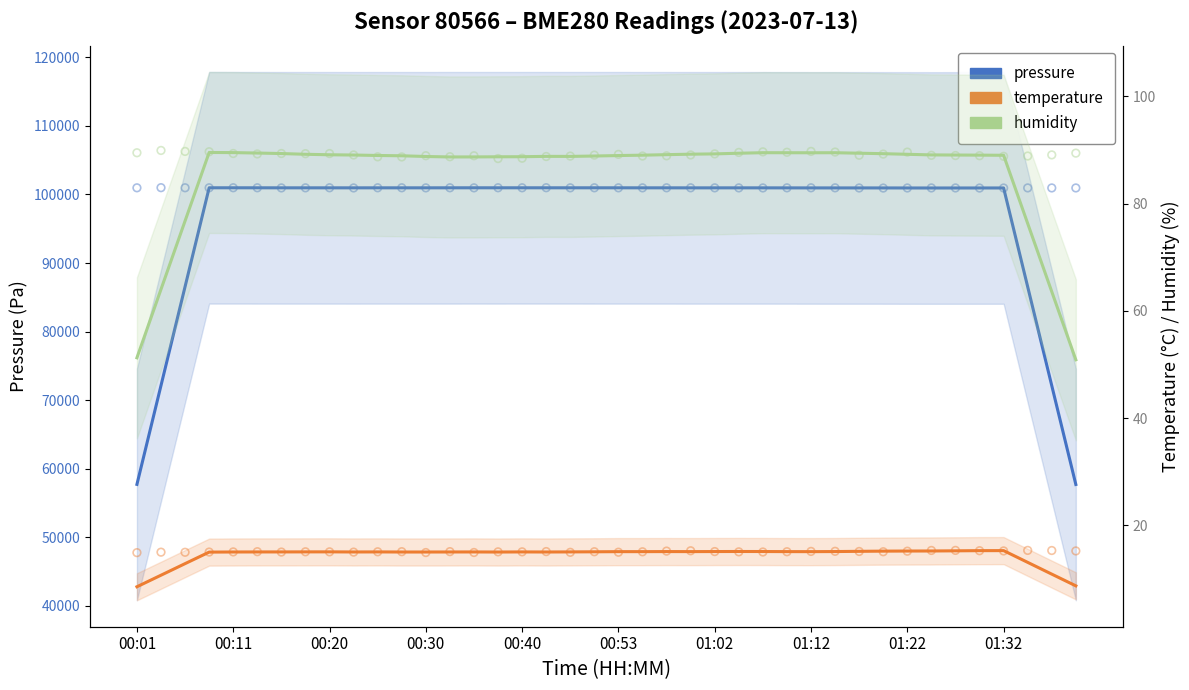

Which series has the widest spread of Y values?

pressure